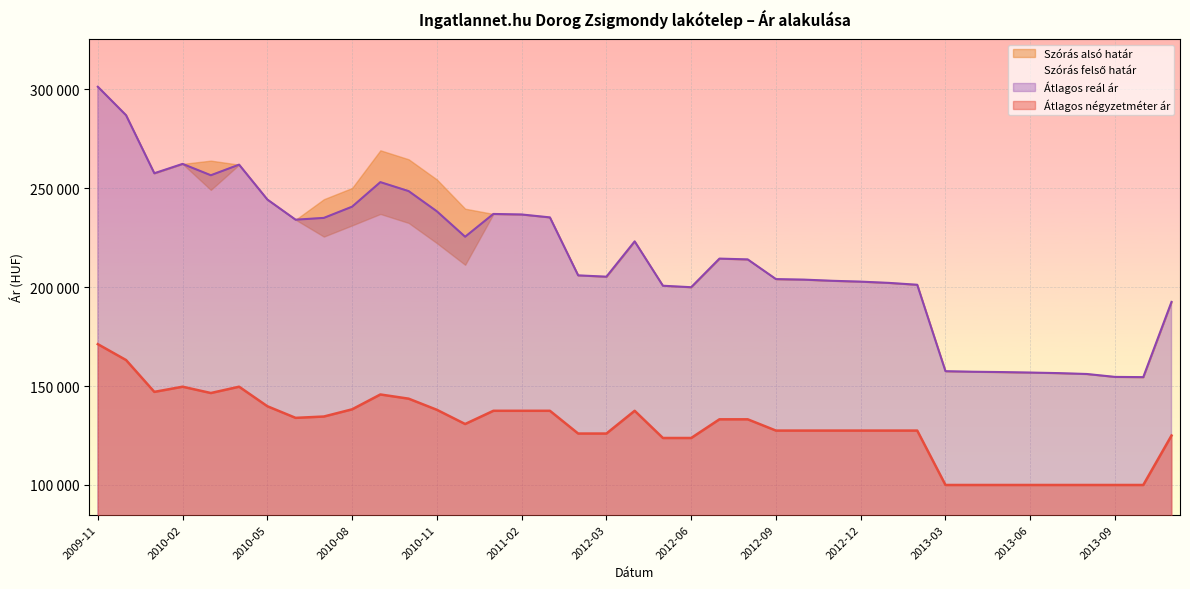

True or false: Átlagos négyzetméter ár and Szórás alsó határ cross at least once.

False